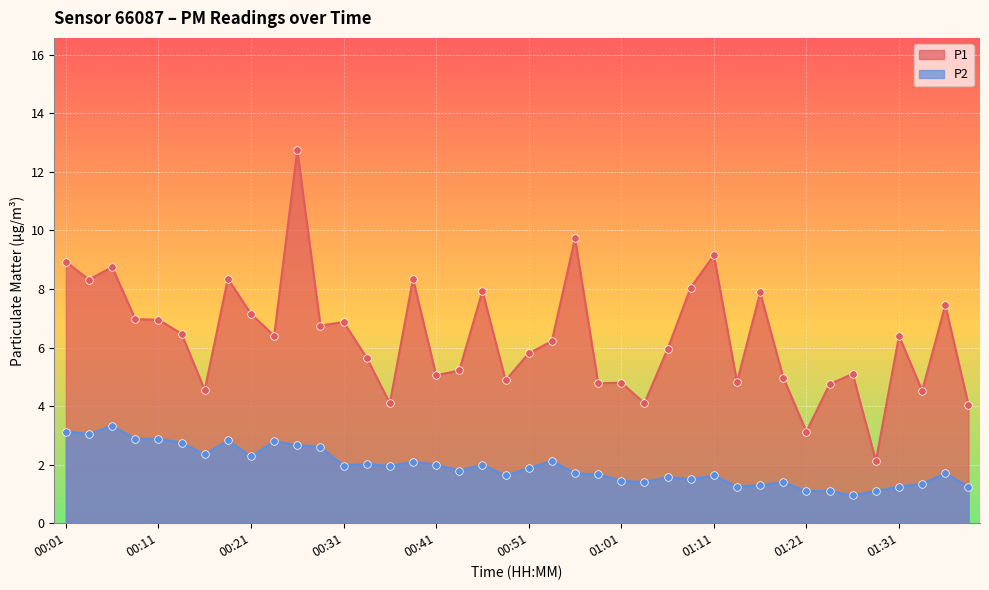

What is the total value across all series at 01:13?

6.1